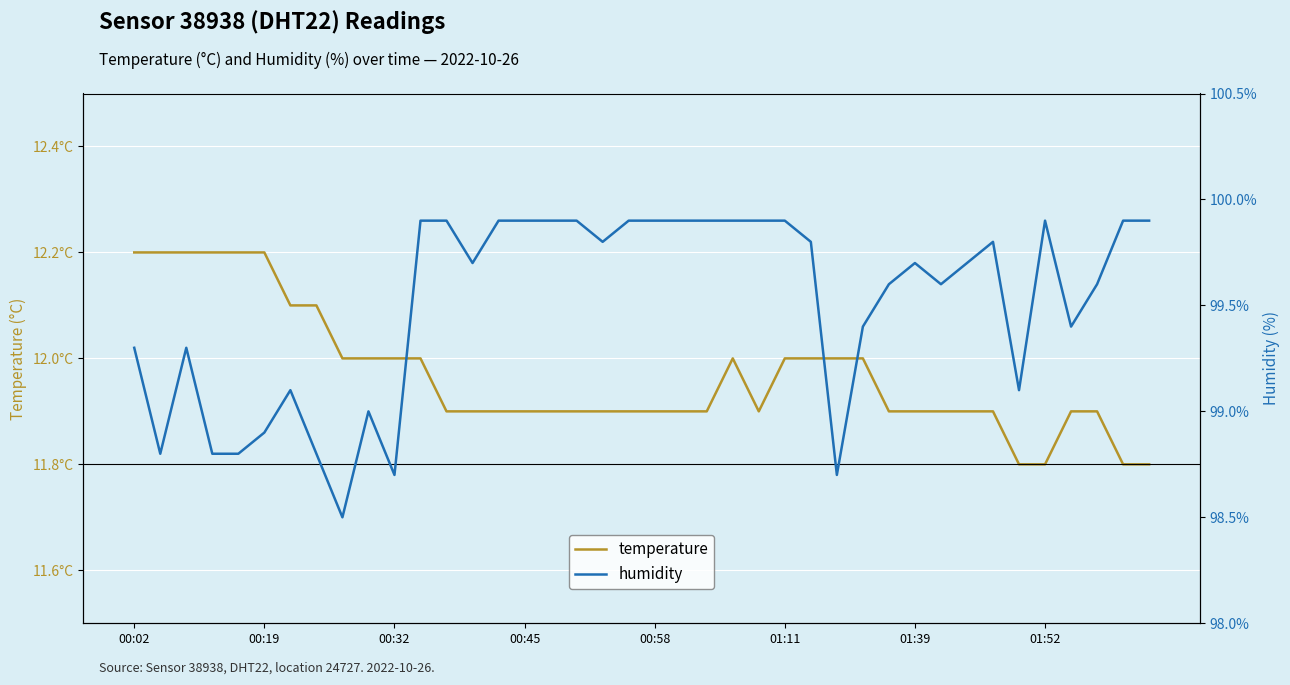

Which category has the highest value in the temperature series?

00:02